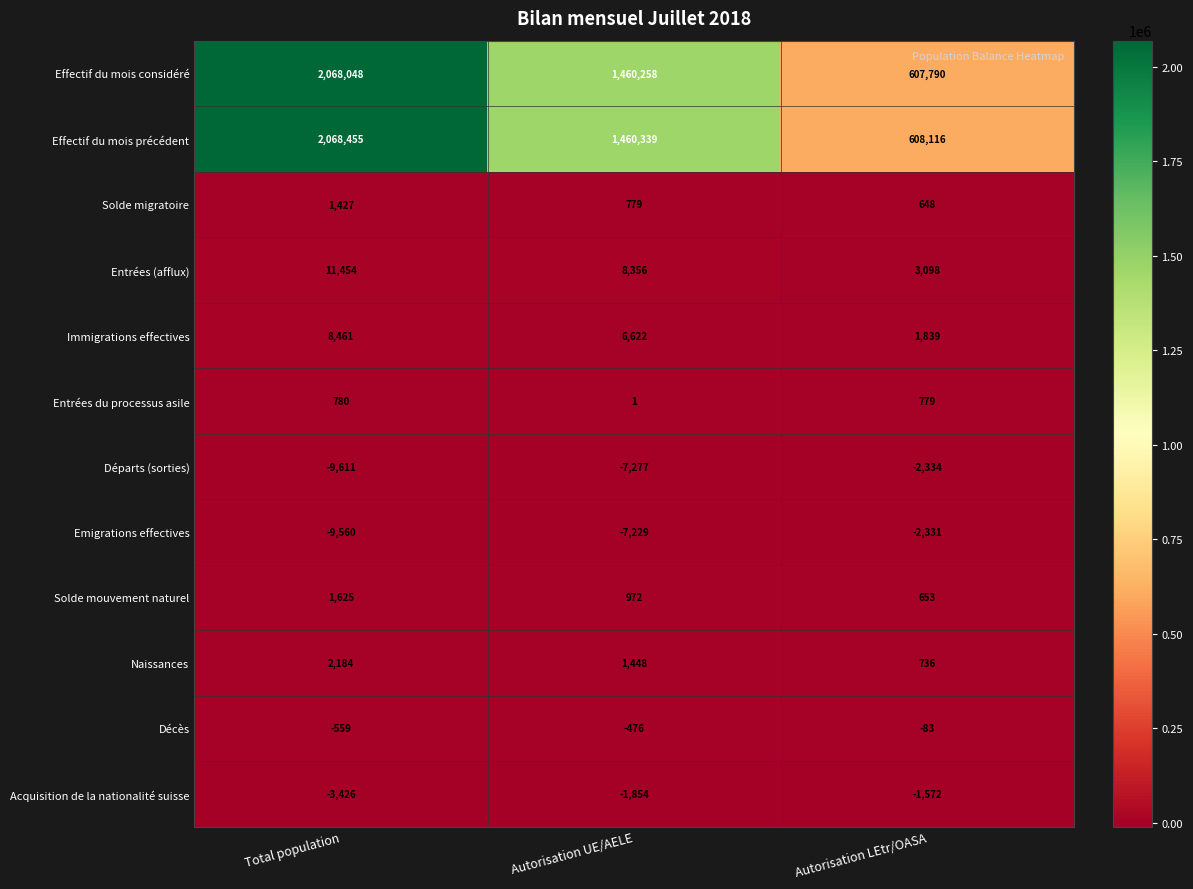

How many distinct data groups are displayed?

12